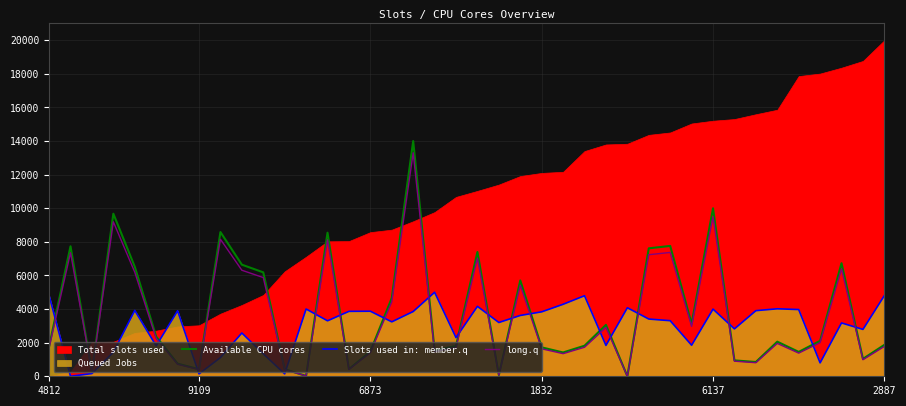

What is the approximate value of Available CPU cores at 24?

1417.5